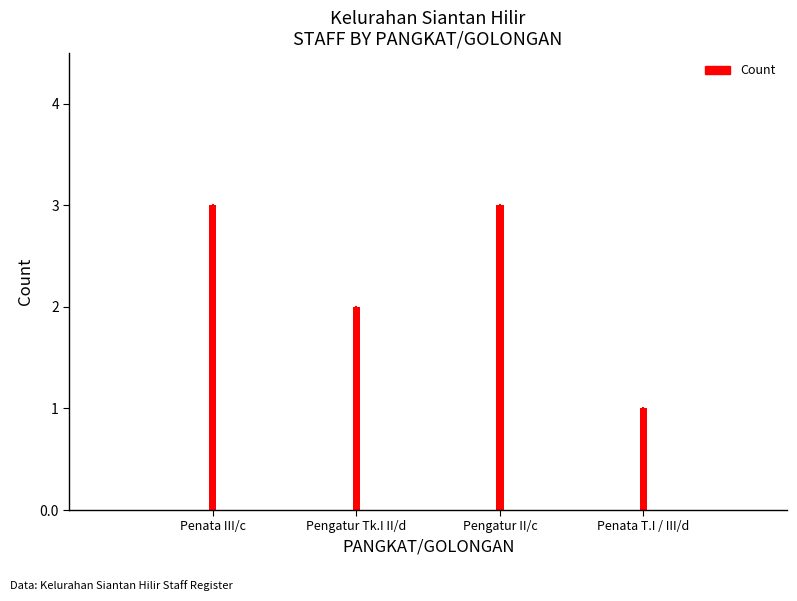

What is the label of the 1st bar from the right?

Penata T.I / III/d